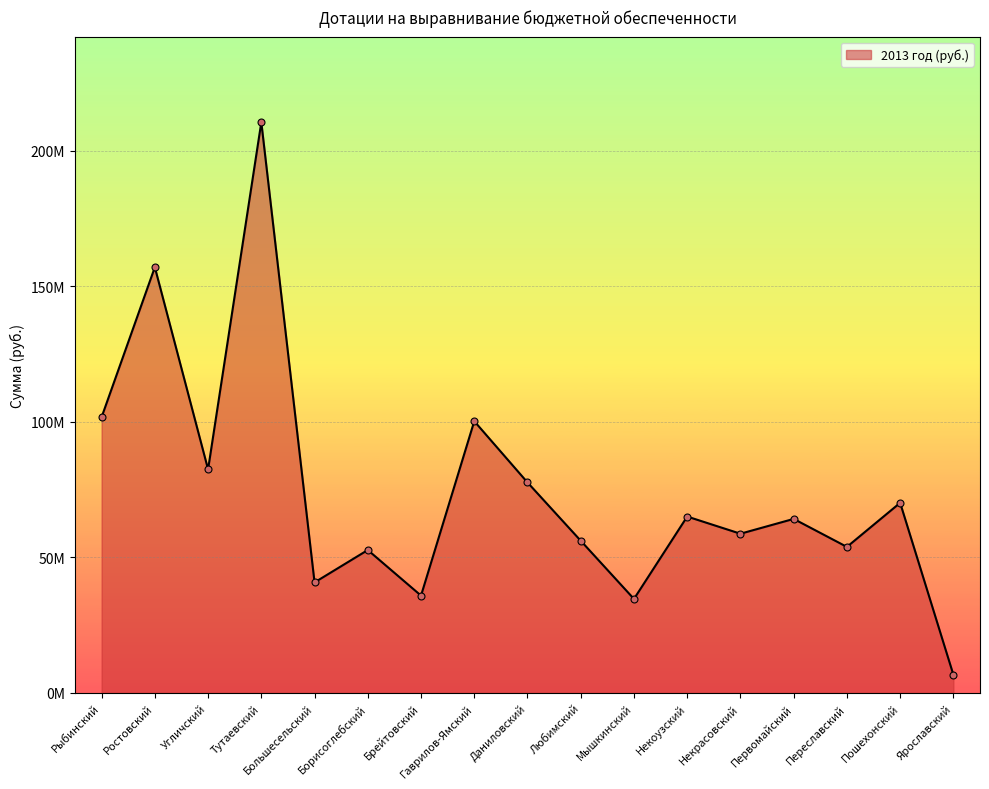

Between Борисоглебский and Переславский, which is larger?

Переславский